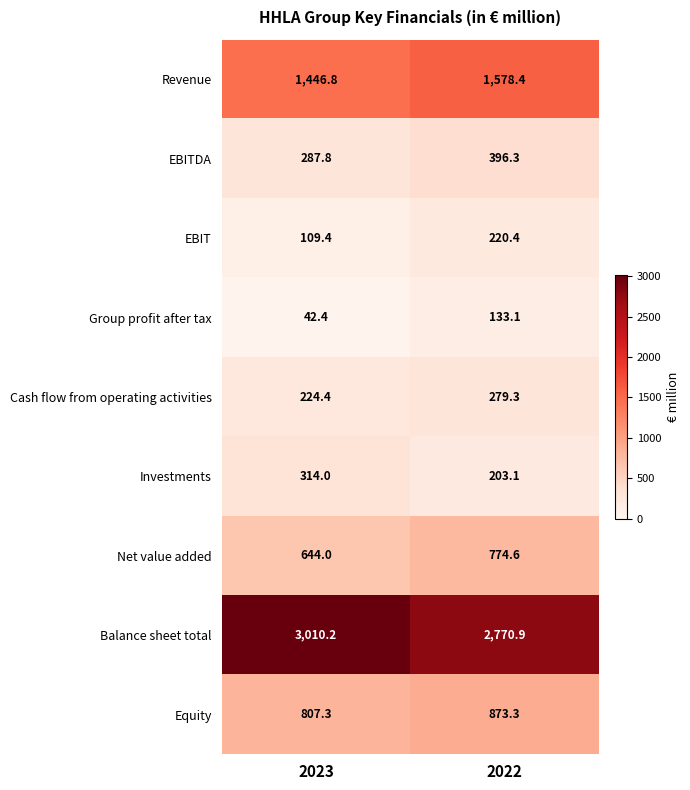

Reading left to right, extract all data points from this chart.

Revenue: 2023=1446.8	2022=1578.4
EBITDA: 2023=287.8	2022=396.3
EBIT: 2023=109.4	2022=220.4
Group profit after tax: 2023=42.4	2022=133.1
Cash flow from operating activities: 2023=224.4	2022=279.3
Investments: 2023=314.0	2022=203.1
Net value added: 2023=644.0	2022=774.6
Balance sheet total: 2023=3010.2	2022=2770.9
Equity: 2023=807.3	2022=873.3